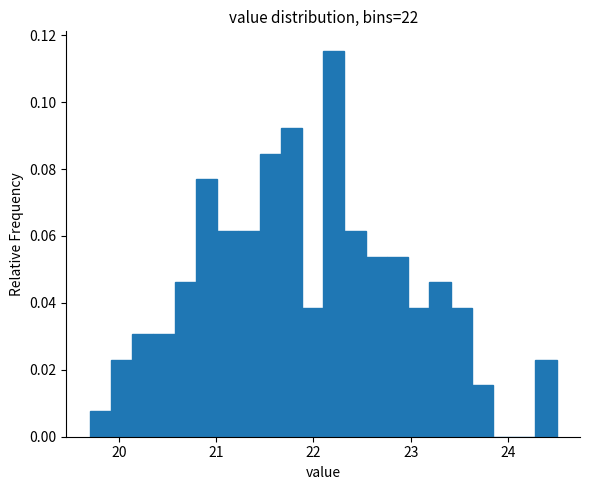

Around what value on the x-axis is the tallest bar? Give the approximate position of its centre, as read against the axis.

22.2